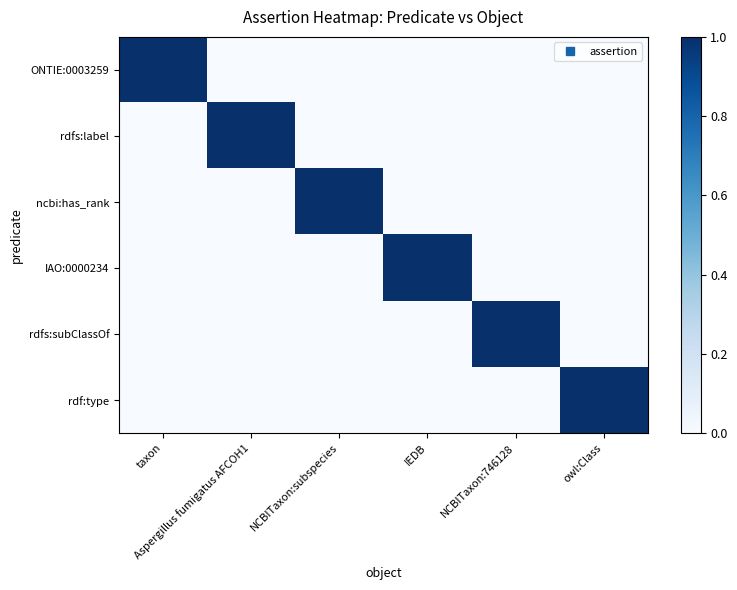

Reading left to right, list all the values displayed in this chart.

ONTIE:0003259: taxon=1	Aspergillus fumigatus AFCOH1=0	NCBITaxon:subspecies=0	IEDB=0	NCBITaxon:746128=0	owl:Class=0
rdfs:label: taxon=0	Aspergillus fumigatus AFCOH1=1	NCBITaxon:subspecies=0	IEDB=0	NCBITaxon:746128=0	owl:Class=0
ncbi:has_rank: taxon=0	Aspergillus fumigatus AFCOH1=0	NCBITaxon:subspecies=1	IEDB=0	NCBITaxon:746128=0	owl:Class=0
IAO:0000234: taxon=0	Aspergillus fumigatus AFCOH1=0	NCBITaxon:subspecies=0	IEDB=1	NCBITaxon:746128=0	owl:Class=0
rdfs:subClassOf: taxon=0	Aspergillus fumigatus AFCOH1=0	NCBITaxon:subspecies=0	IEDB=0	NCBITaxon:746128=1	owl:Class=0
rdf:type: taxon=0	Aspergillus fumigatus AFCOH1=0	NCBITaxon:subspecies=0	IEDB=0	NCBITaxon:746128=0	owl:Class=1